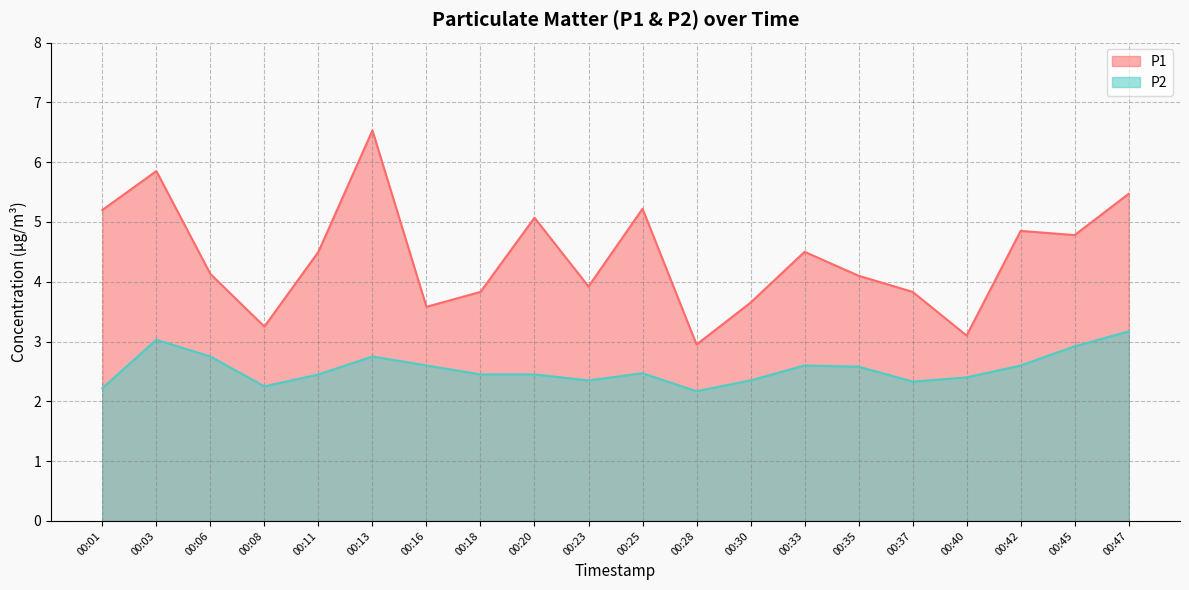

Which category has the highest value in the P1 series?

00:13